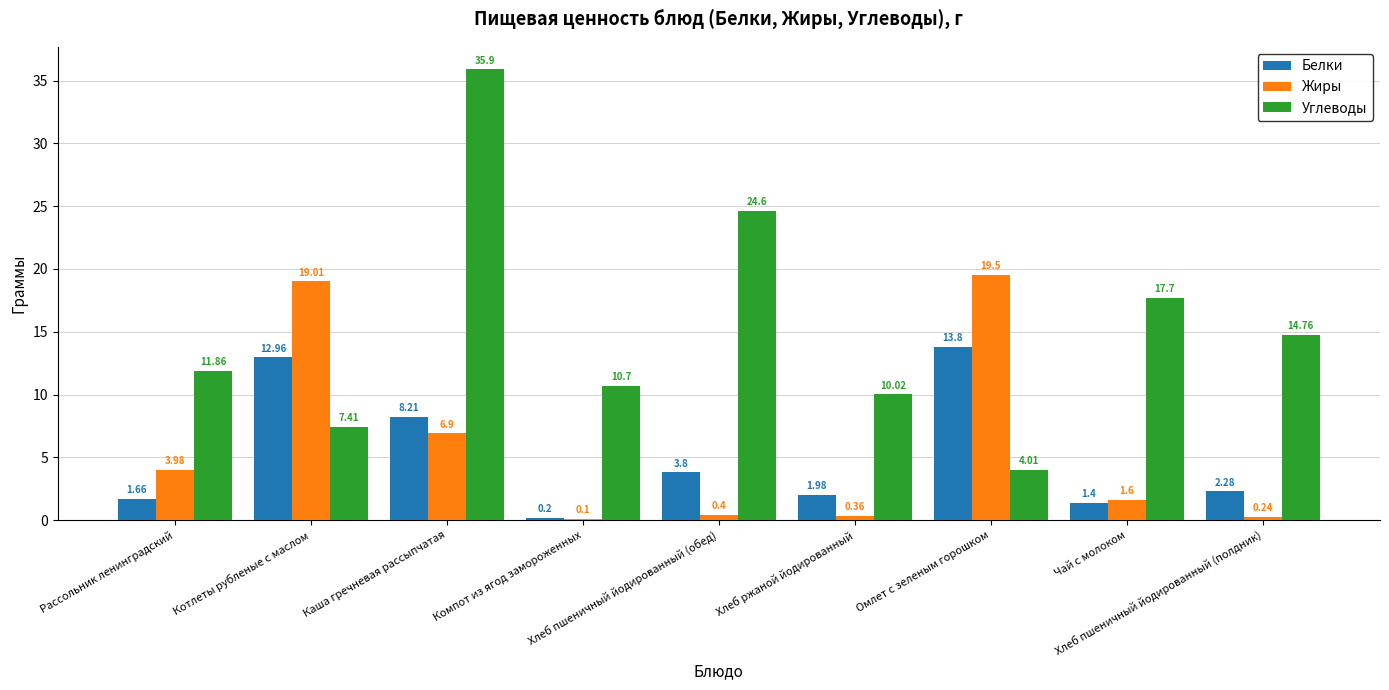

Where is Белки nearest to the value 7?

Каша гречневая рассыпчатая